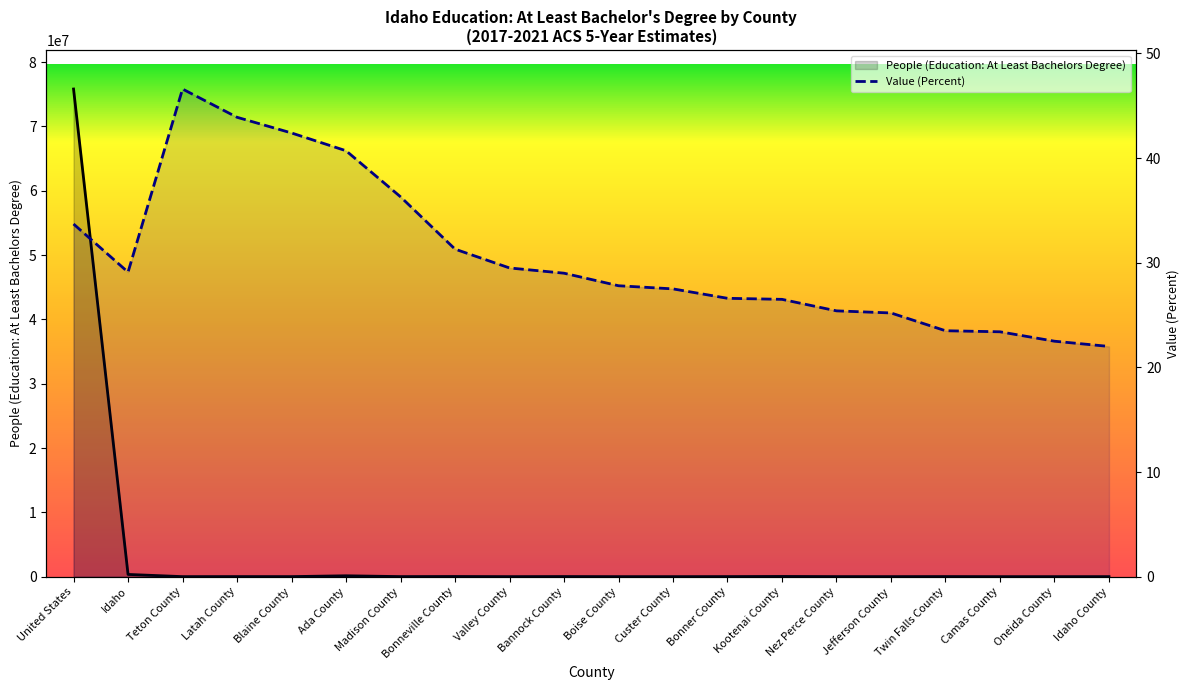

The value of Value (Percent) at Custer County is 27.5. True or false?

True